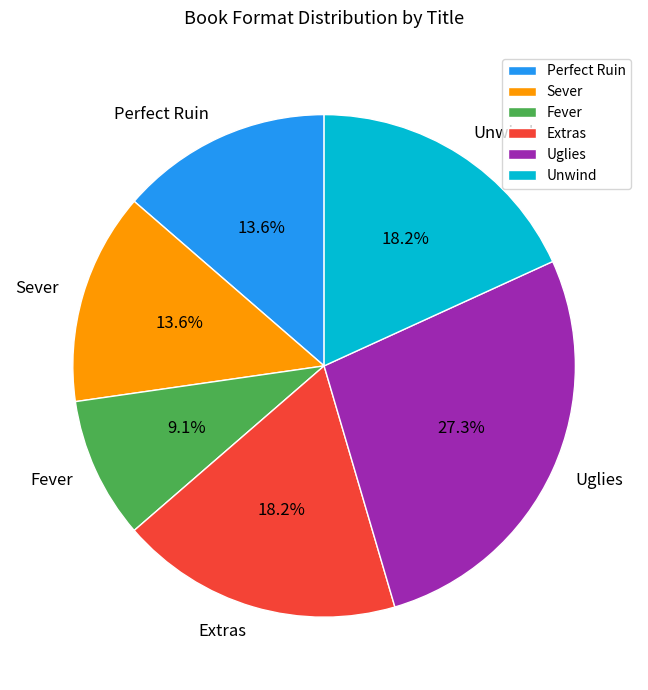

Does any single category account for the majority?

No